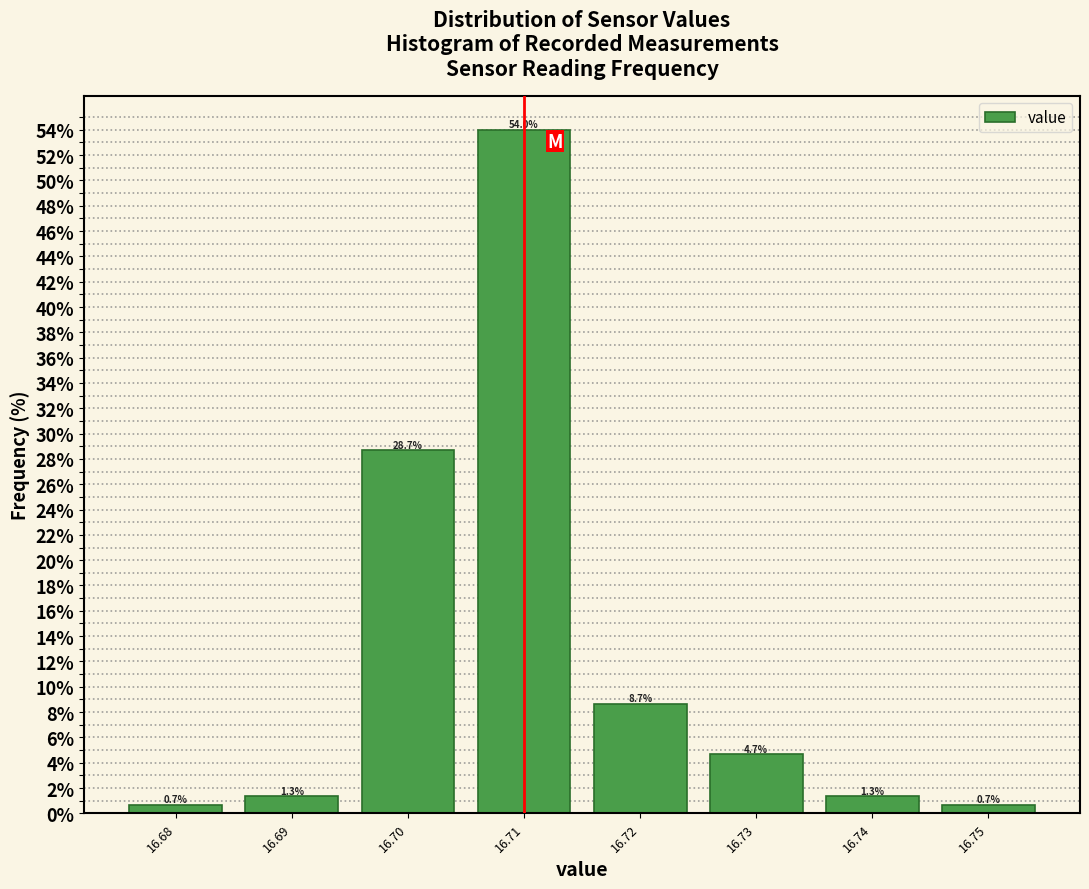

Reading left to right, list every bar in this chart as the range it spans on the x-axis followed by its height.

16.675 to 16.685: 0.7
16.685 to 16.695: 1.3
16.695 to 16.705: 28.7
16.705 to 16.715: 54.0
16.715 to 16.725: 8.7
16.725 to 16.735: 4.7
16.735 to 16.745: 1.3
16.745 to 16.755: 0.7